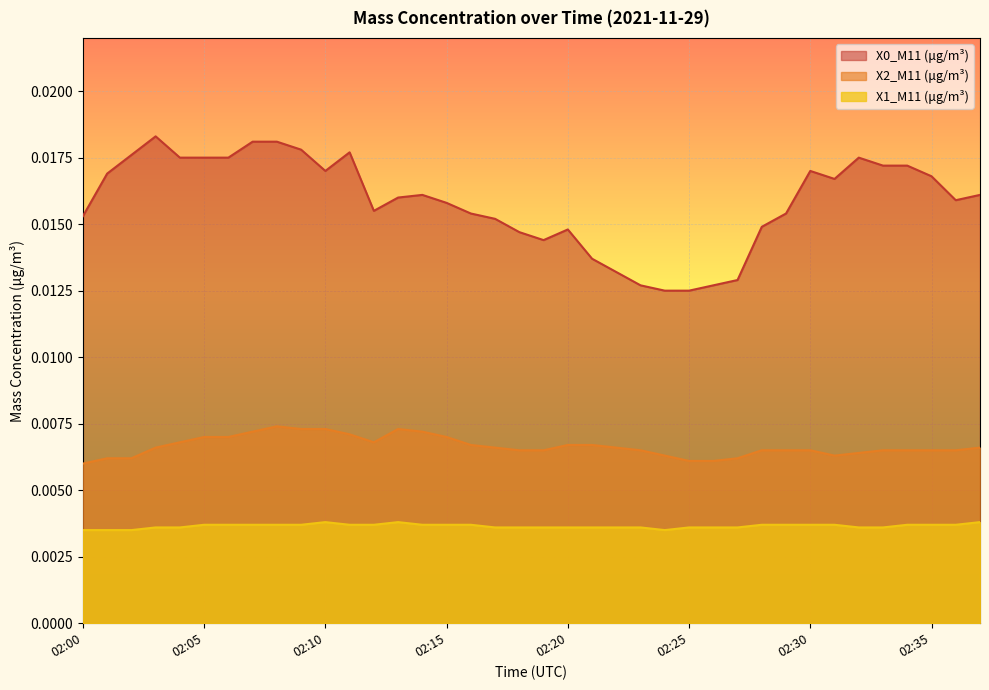

Which has a higher value, 02:32 or 02:34?

02:32